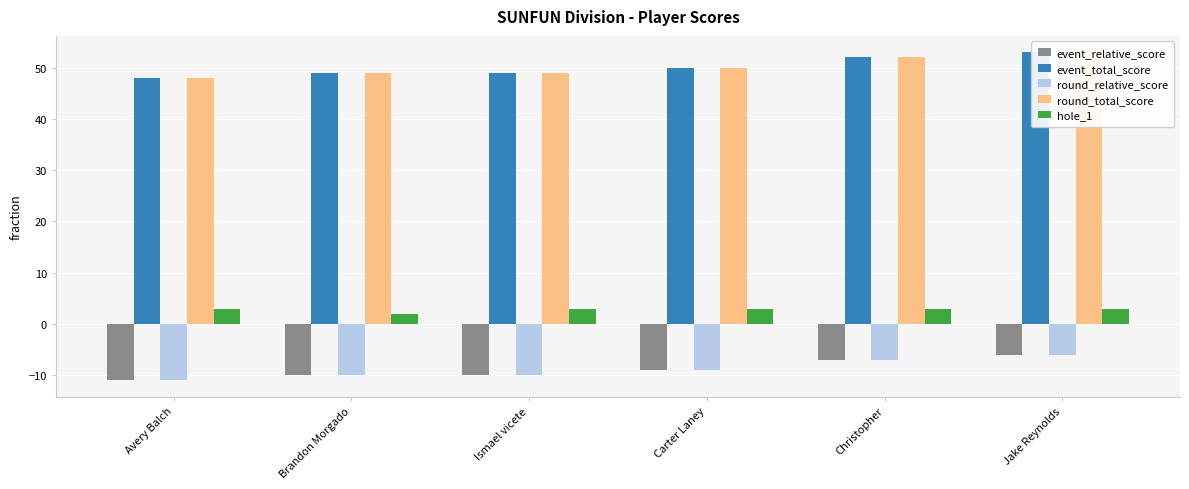

Which series has the largest total across all categories?

event_total_score